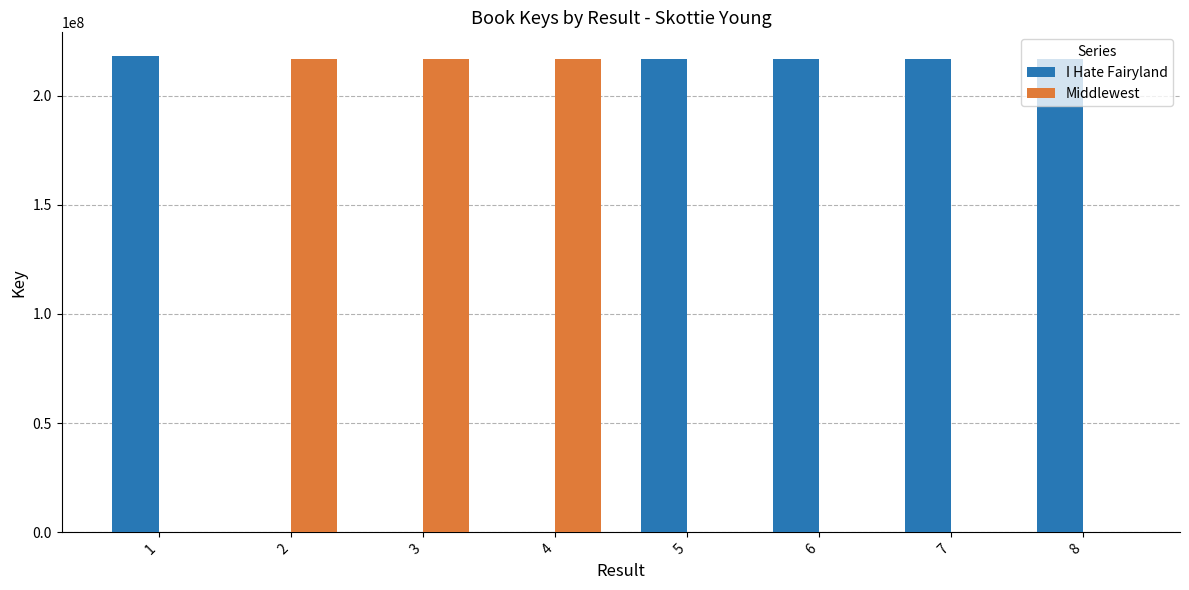

What is the total value across all series at 8?

216768371